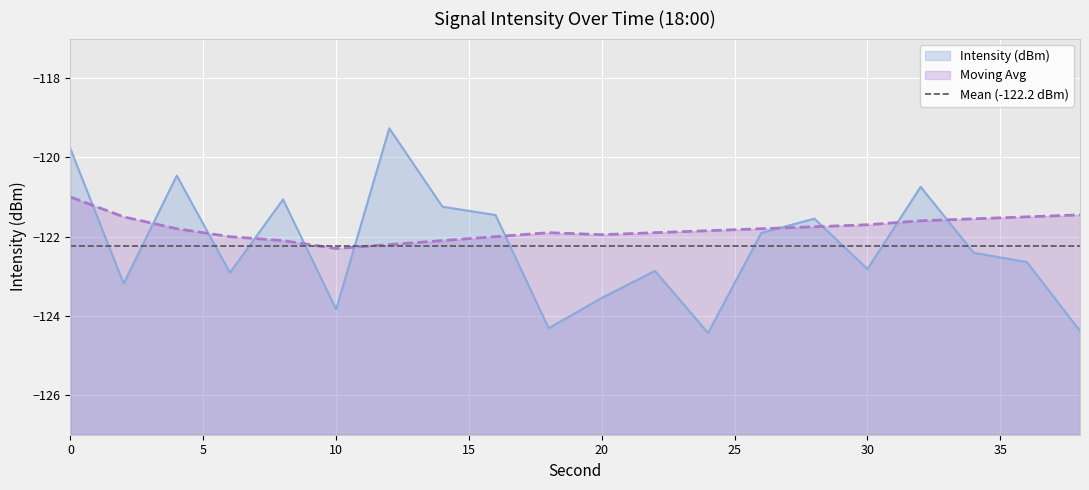

At which category does Intensity (dBm) reach its first local peak?

4